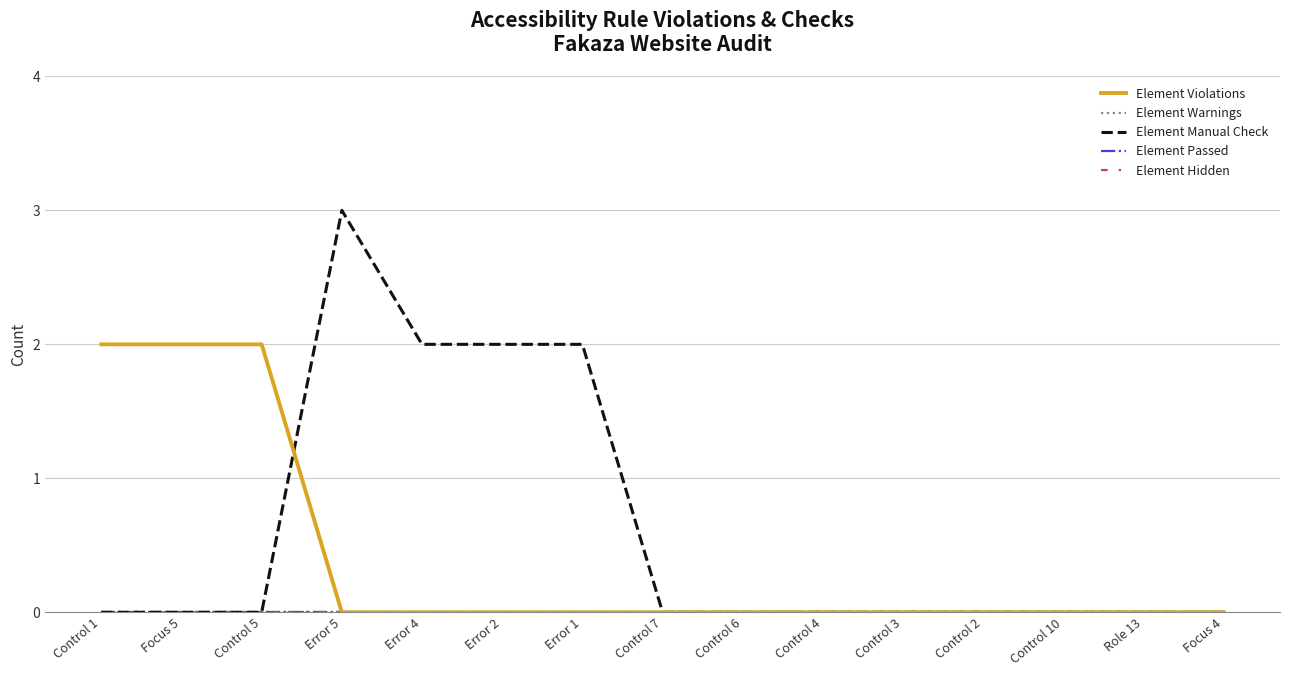

Which has a higher value, Focus 5 or Control 5?

Focus 5